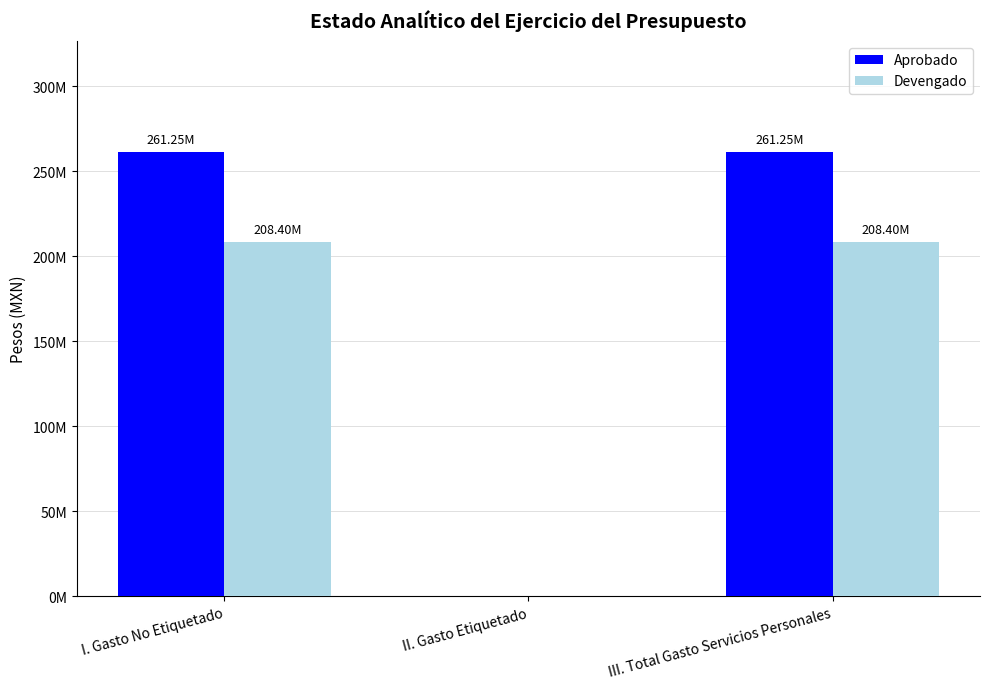

Where is Aprobado nearest to the value 130626813?

II. Gasto Etiquetado